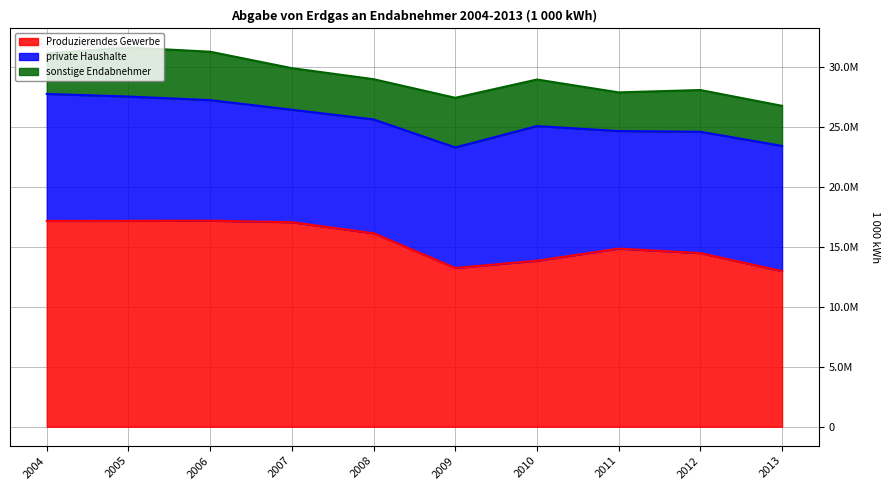

How many data points in private Haushalte are less than 10110115?

5